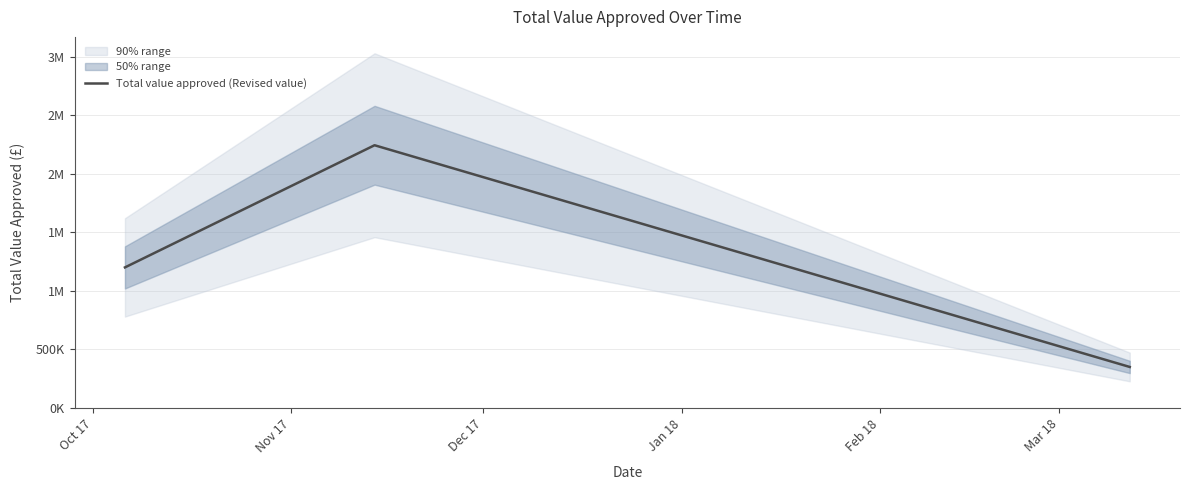

What is the sum of all values?

3793000